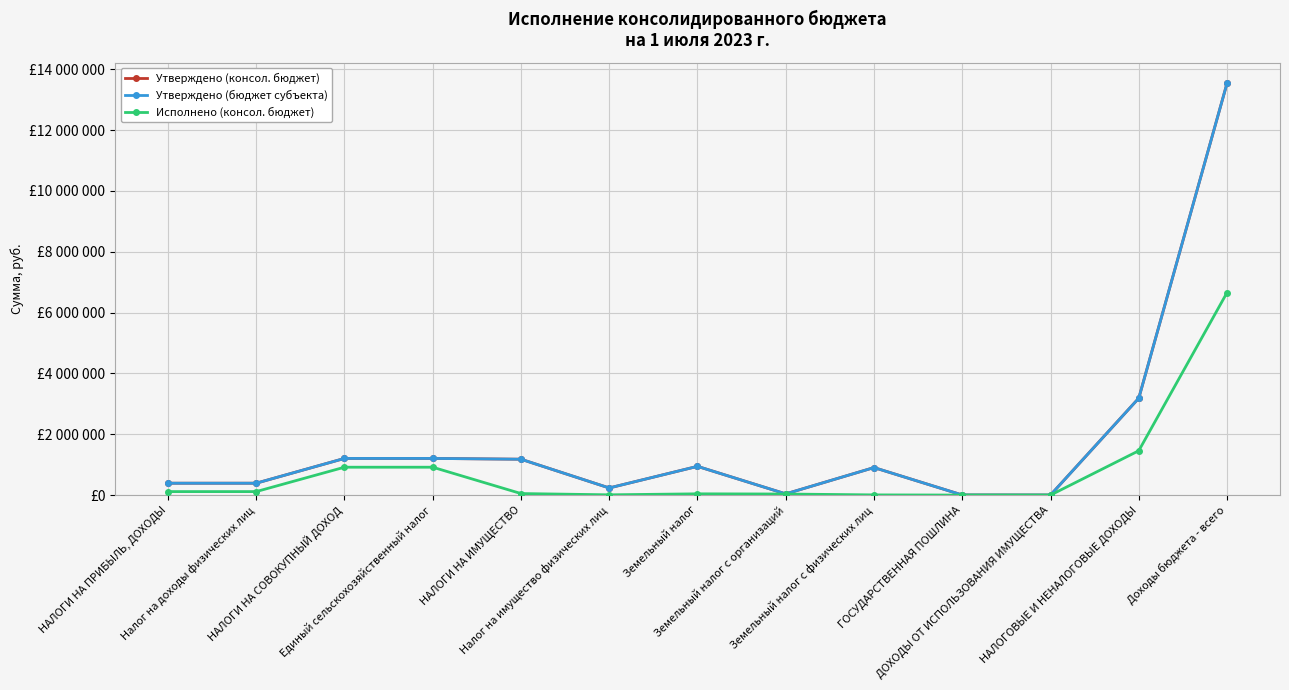

True or false: Утверждено (консол. бюджет) and Утверждено (бюджет субъекта) cross at least once.

False